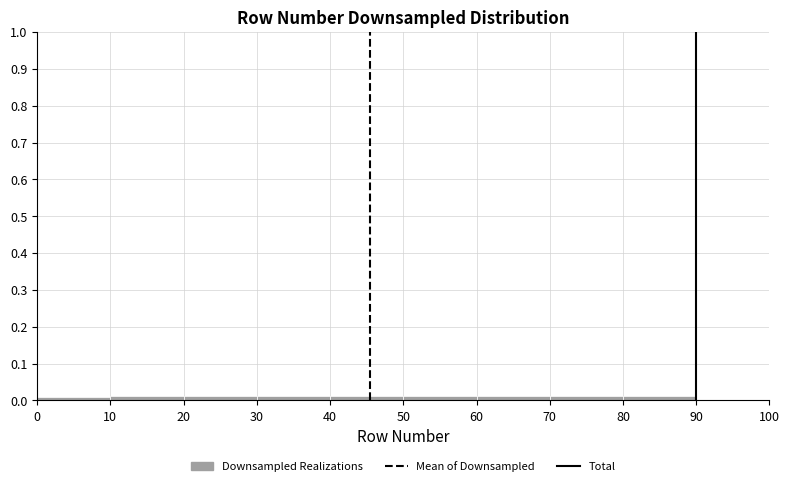

What is the height of the bar covering 50 to 60 on the x-axis? The values are not printed on the chart, so give them approximately, as read against the axis.

0.01